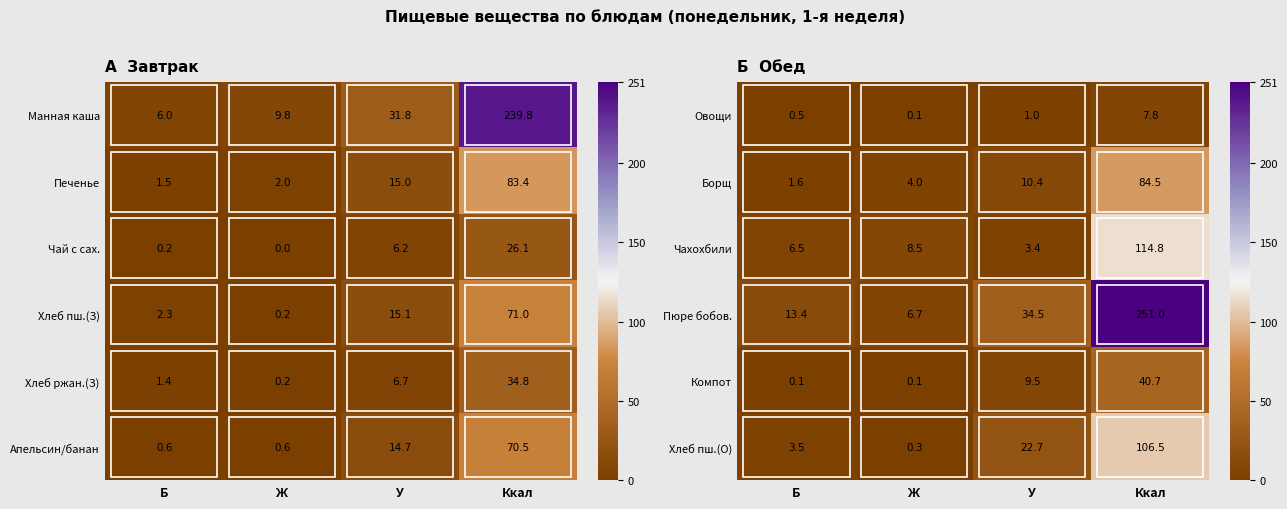

What is the difference between the maximum and minimum values in the Хлеб пш.(О) series?

106.2